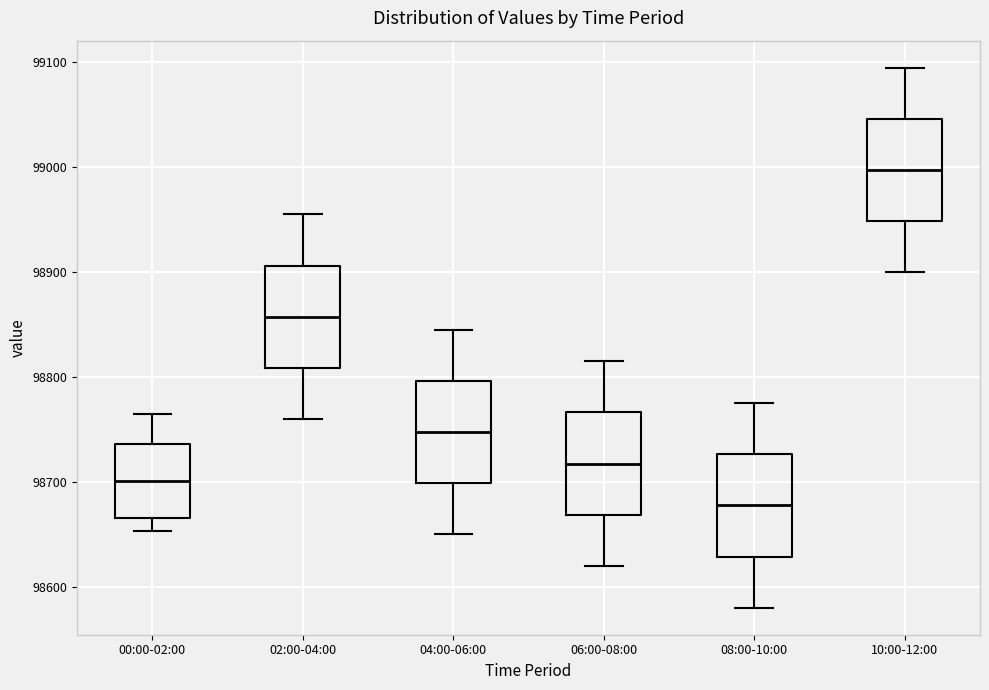

Which box's median line is the highest?

10:00-12:00